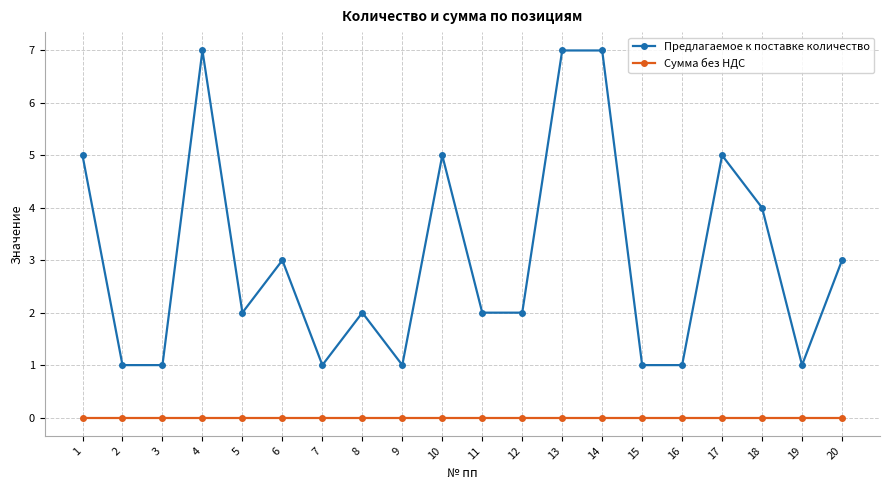

What are all the series names shown in the legend?

Предлагаемое к поставке количество, Сумма без НДС